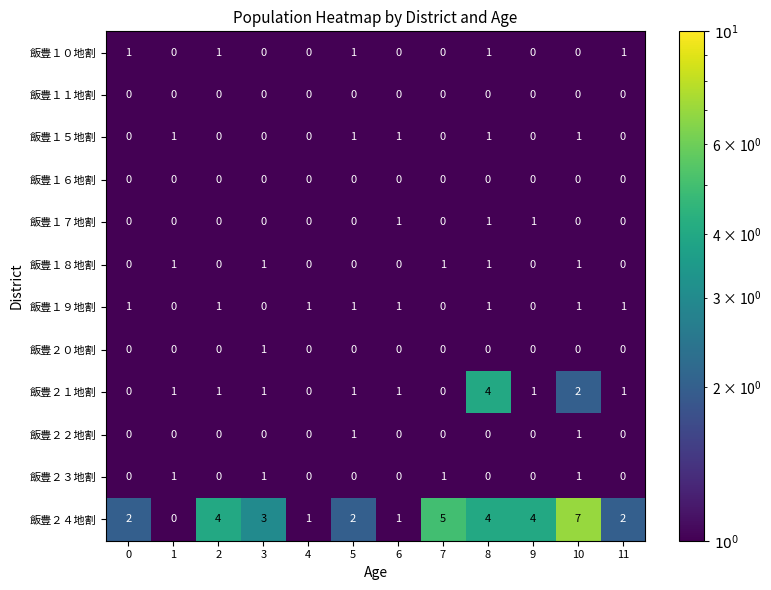

Which series changed the most between 6 and 7?

飯豊２４地割